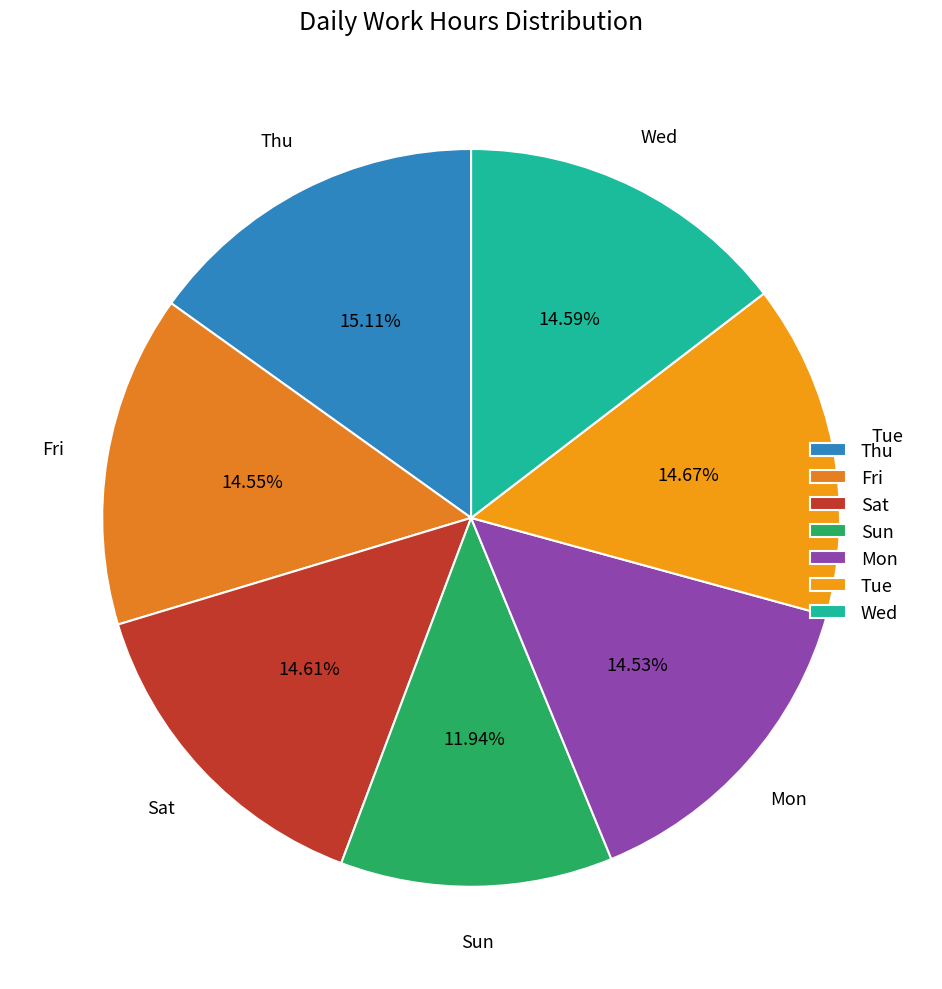

Does any single category account for the majority?

No